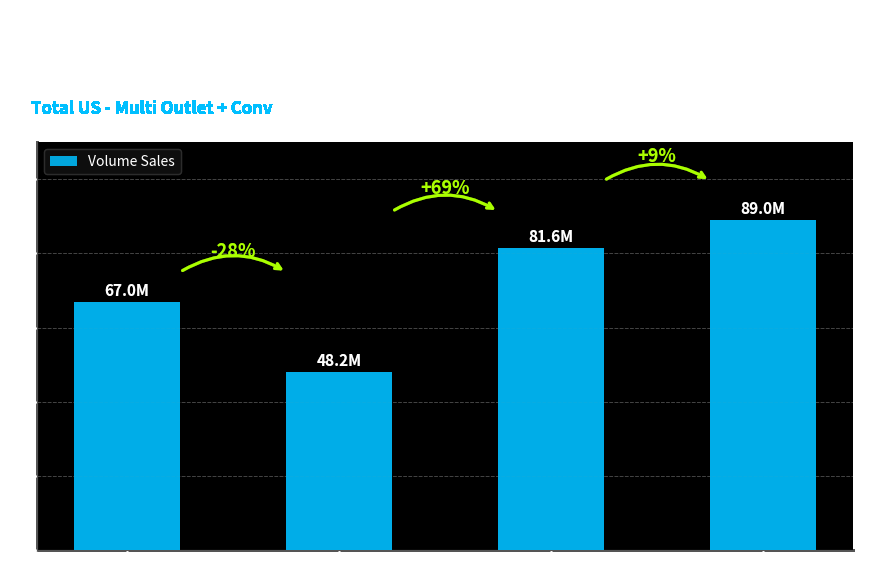

The chart shows a value of 136280968.3 at 4.01-6OZ MP. True or false?

False